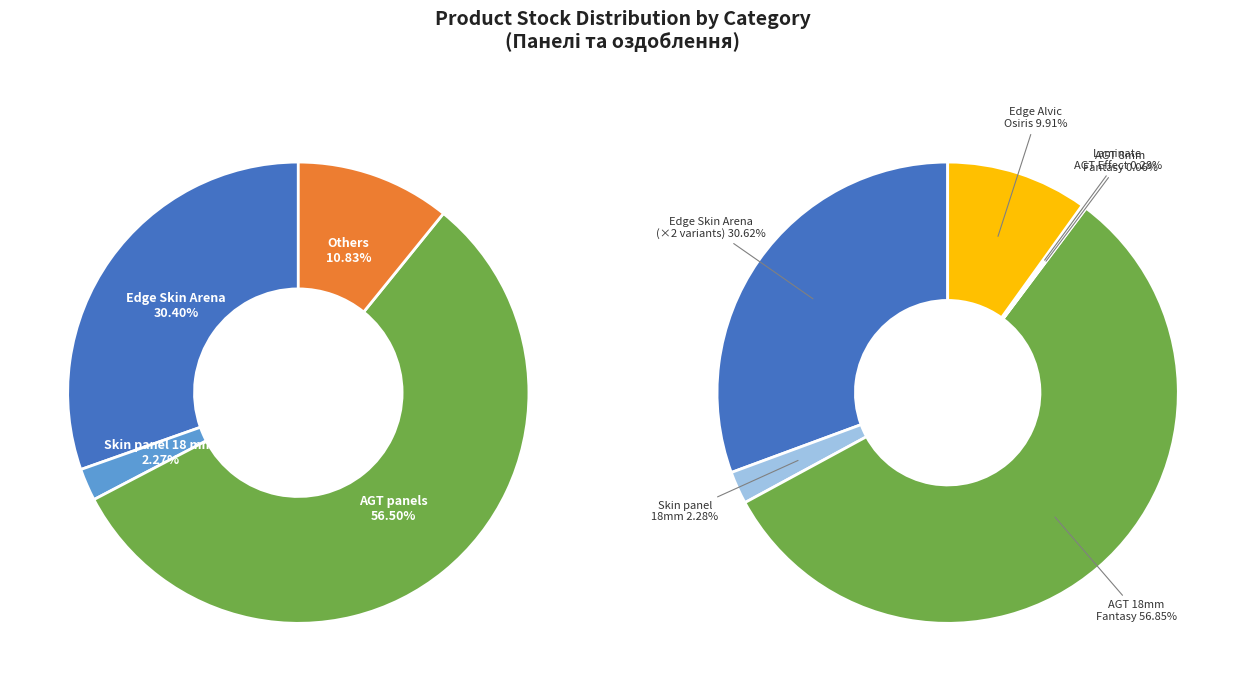

Is AGT panel 18 mm. Fantasy the majority of the pie?

Yes